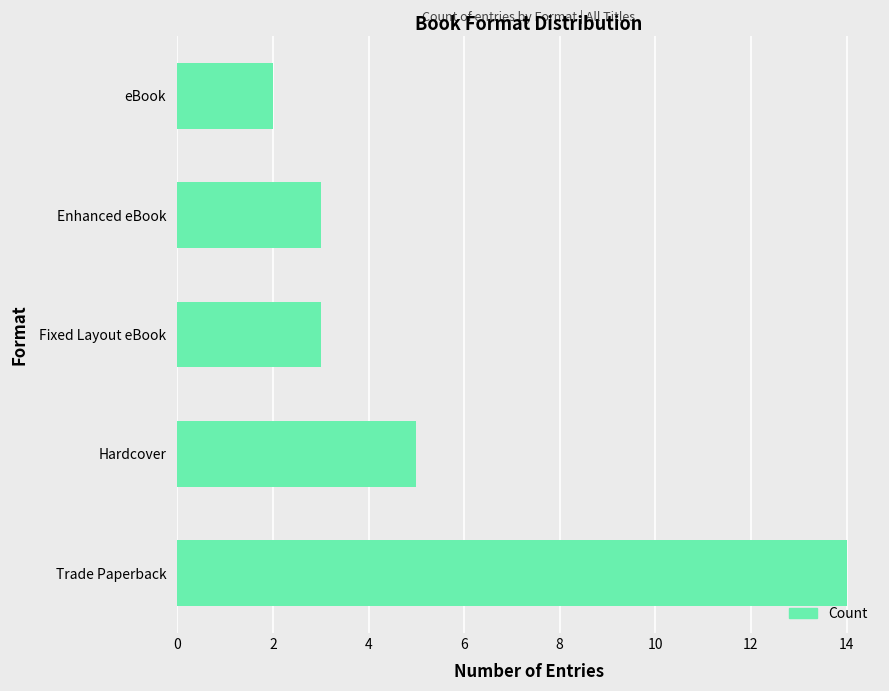

Are the bars grouped side by side (vs. stacked)?

No